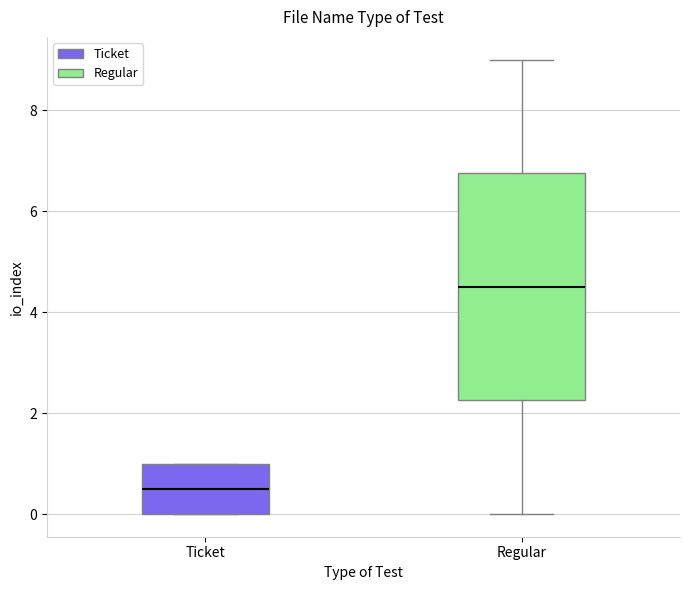

Reading left to right, read every box against the y-axis: the position of its median line, the range the box covers, and the ends of its whiskers. The values are not printed on the chart, so give them approximately, as read against the axis.

Ticket: median 0.6, box 0.0 to 1.0, whiskers 0.0 to 1.0
Regular: median 4.6, box 2.2 to 6.8, whiskers 0.0 to 9.0